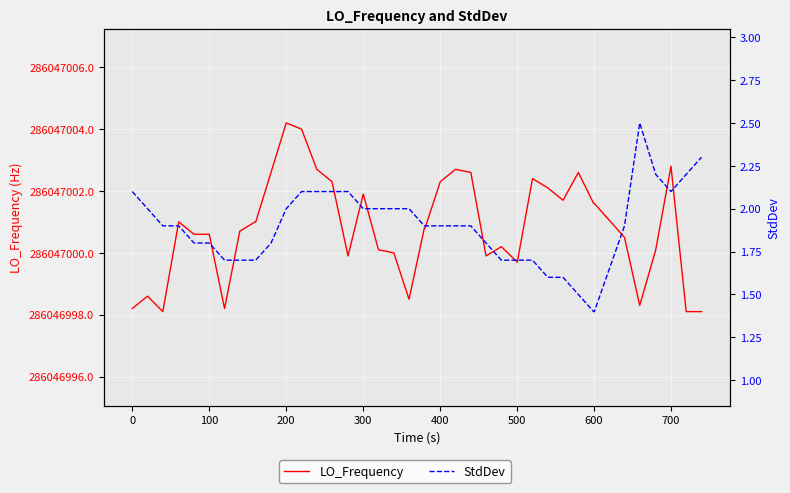

True or false: LO_Frequency and StdDev intersect in this chart.

False